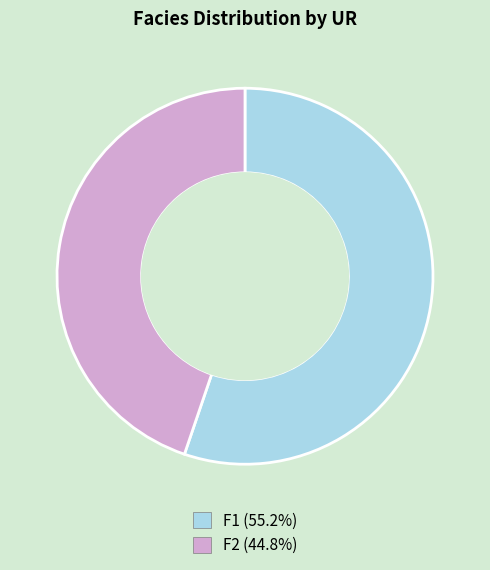

Which has a higher value, F1 or F2?

F1